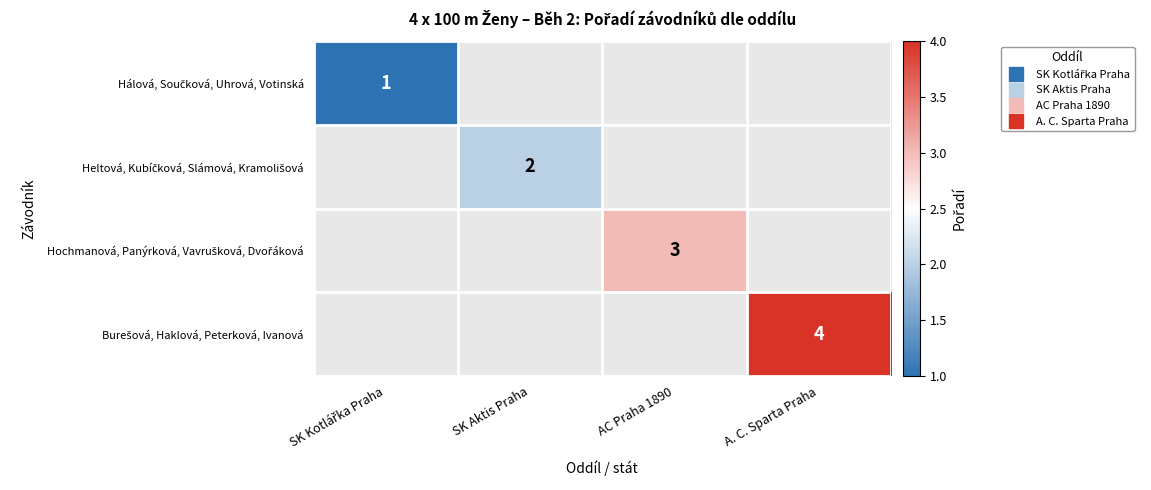

What is the greatest value displayed?

4.0